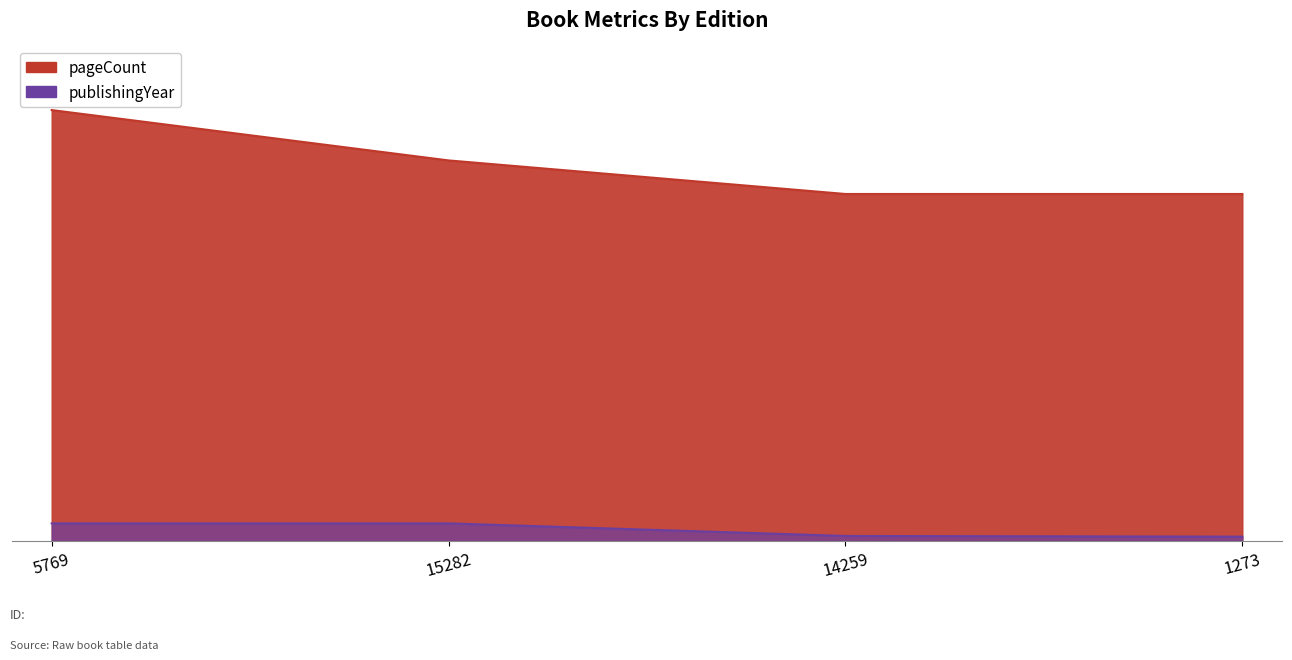

What is the label of the 2nd point from the left?

15282